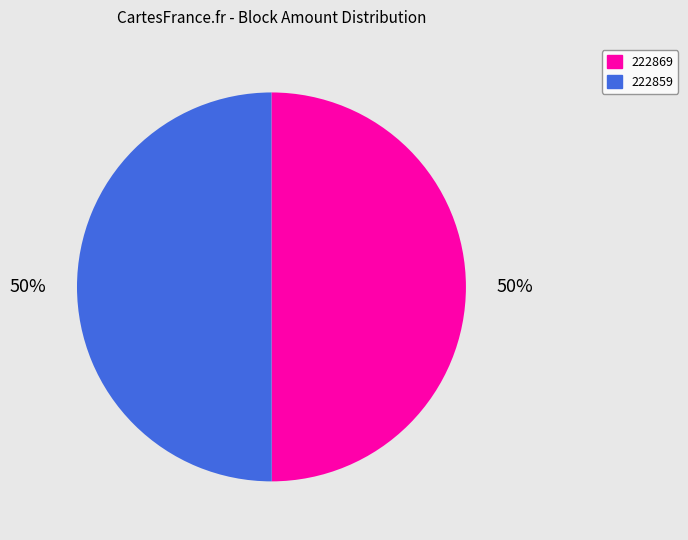

How many segments does this pie chart have?

2